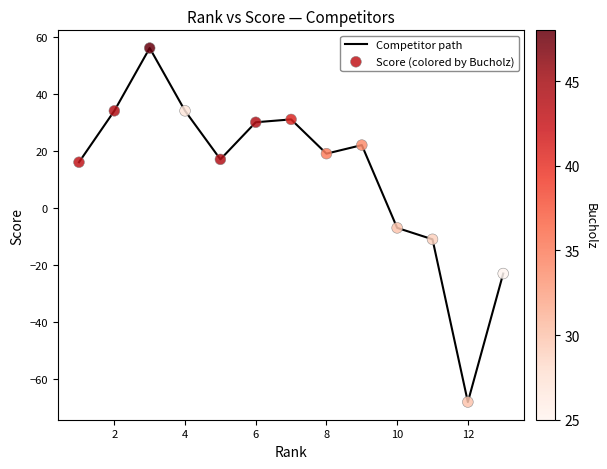

What is the difference between the maximum and minimum values?

124